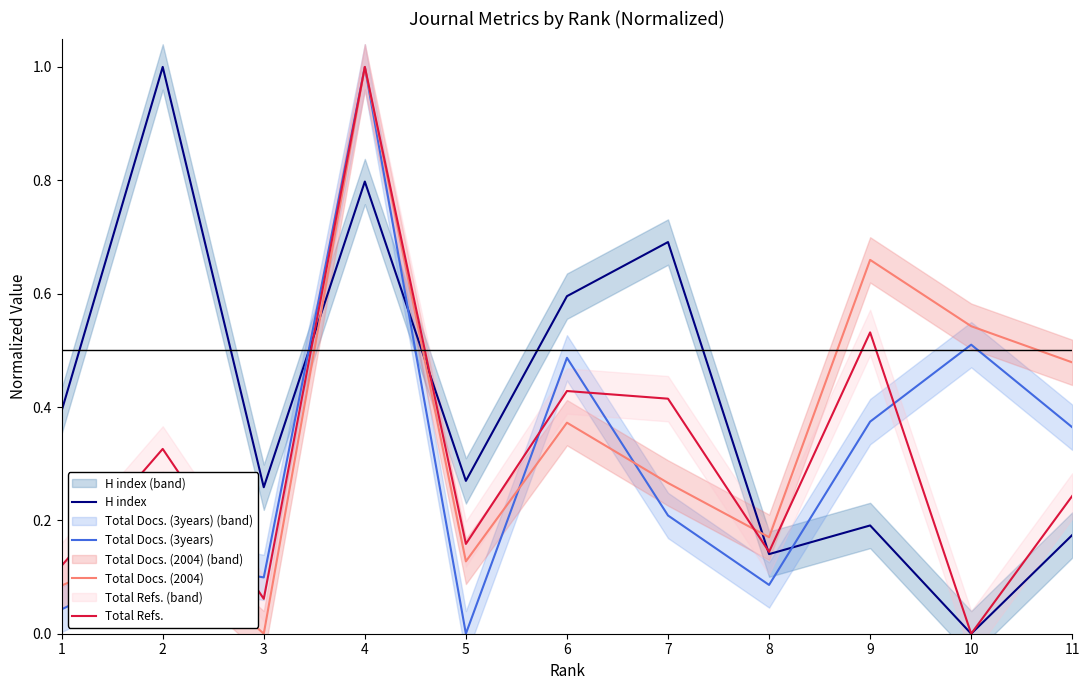

Reading left to right, list all the values displayed in this chart.

H index: 1=0.4	2=1.0	3=0.3	4=0.8	5=0.3	6=0.6	7=0.7	8=0.1	9=0.2	10=0.0	11=0.2
Total Docs. (3years): 1=0.0	2=0.1	3=0.1	4=1.0	5=0.0	6=0.5	7=0.2	8=0.1	9=0.4	10=0.5	11=0.4
Total Docs. (2004): 1=0.1	2=0.2	3=0.0	4=1.0	5=0.1	6=0.4	7=0.3	8=0.2	9=0.7	10=0.5	11=0.5
Total Refs.: 1=0.1	2=0.3	3=0.1	4=1.0	5=0.2	6=0.4	7=0.4	8=0.1	9=0.5	10=0.0	11=0.2